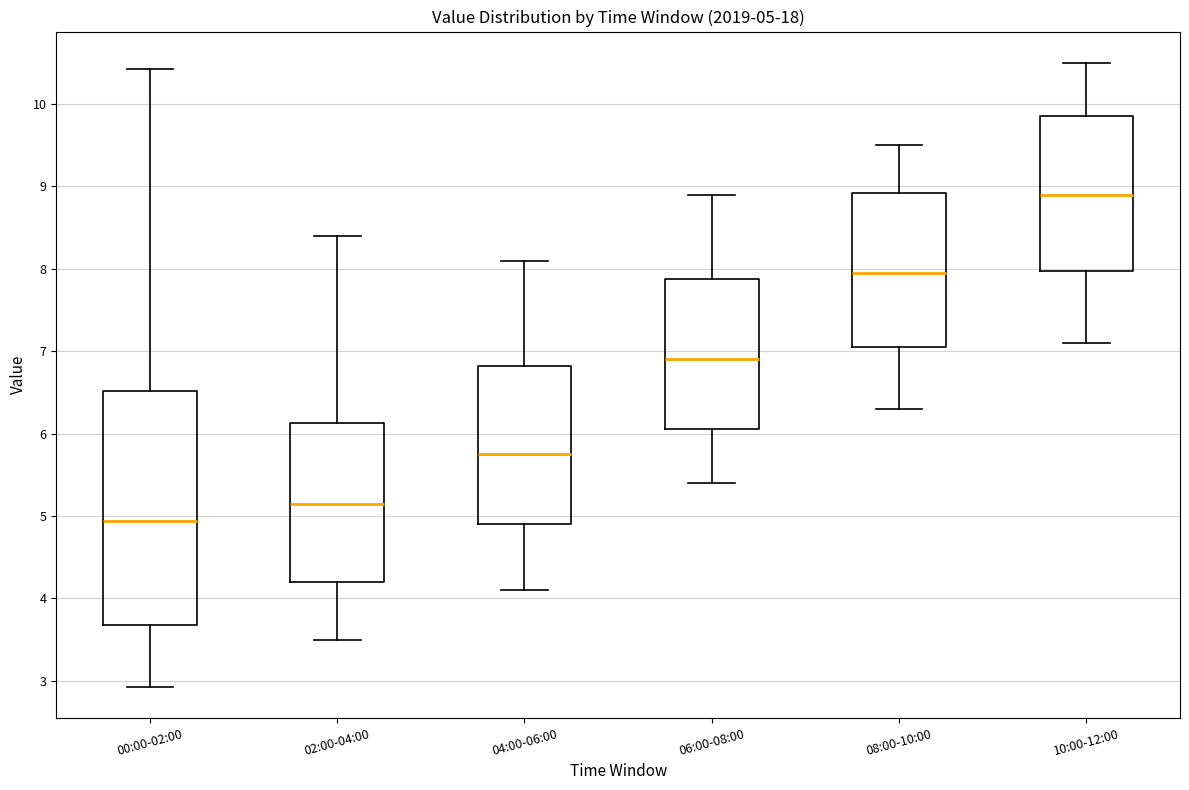

Which box is the tallest, from its lower edge to its upper edge?

00:00-02:00